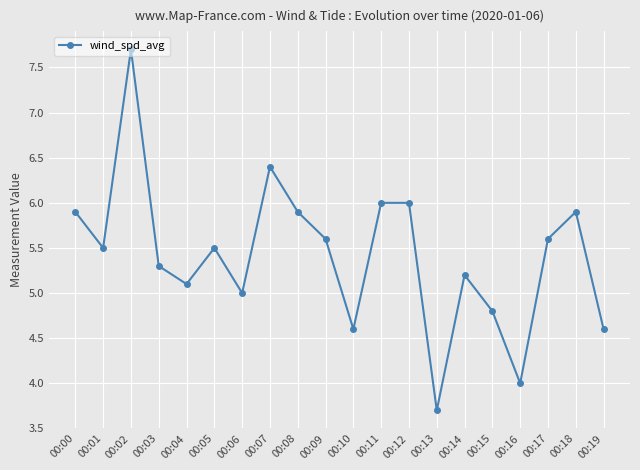

What is the sum of the values at 00:03 and 00:13?

9.0